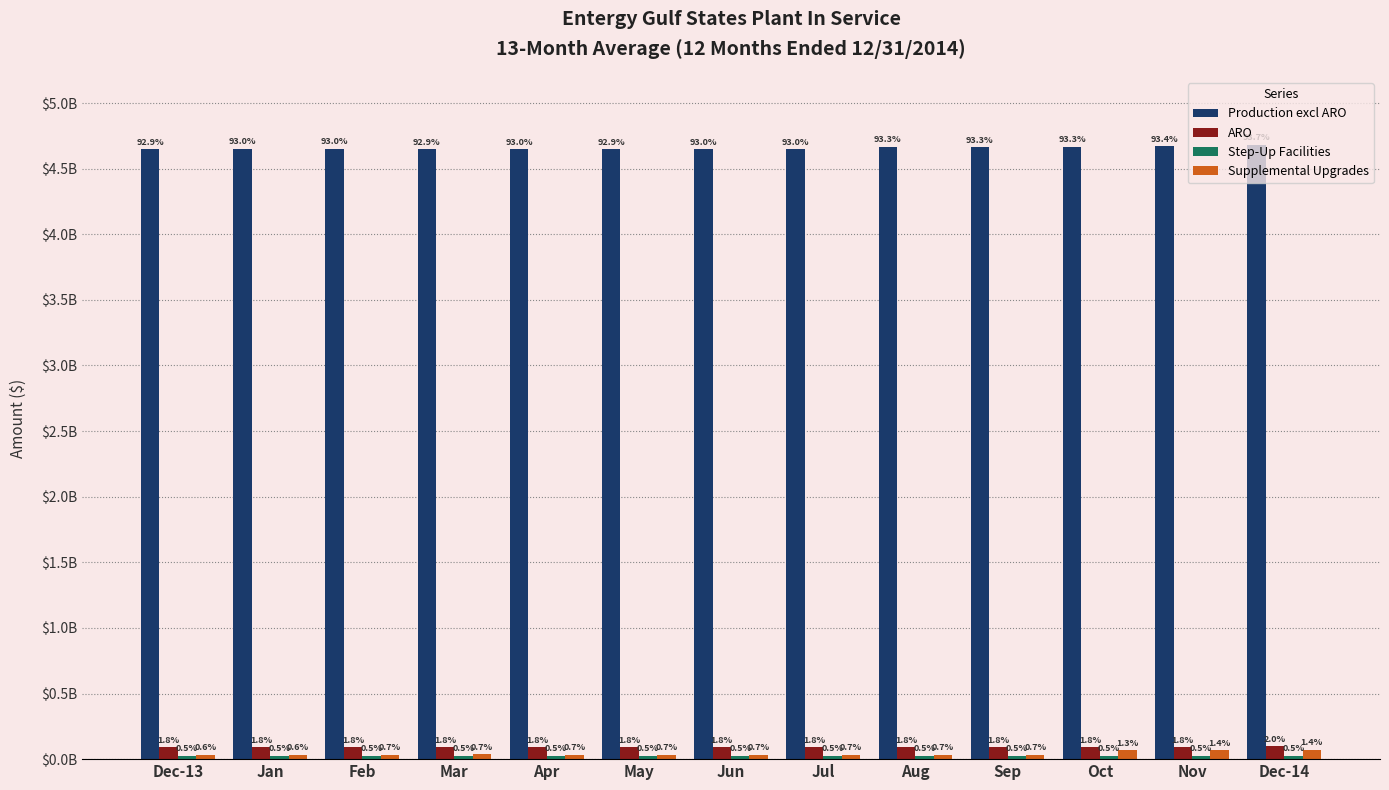

At which category is the sum across all series the highest?

Dec-14